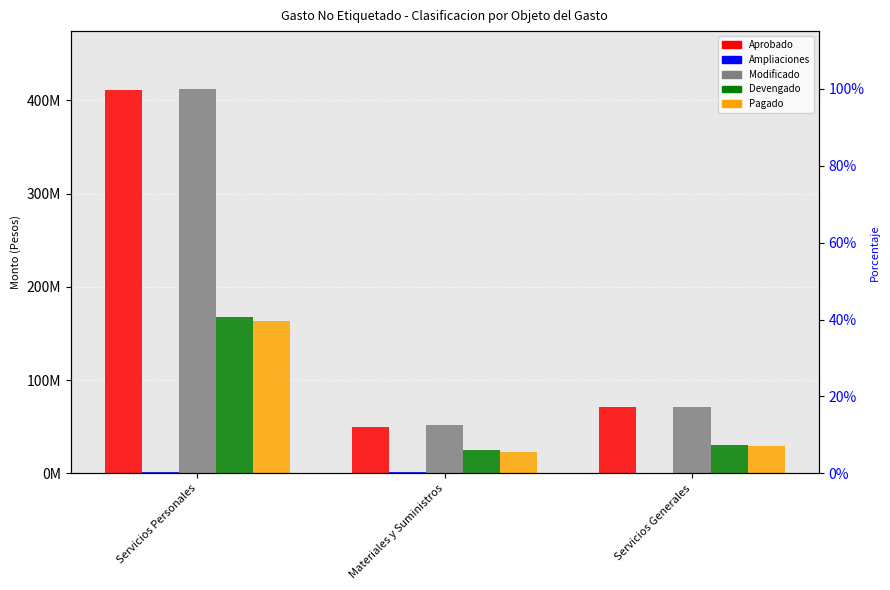

How many values in the Modificado series are below 71039522?

1